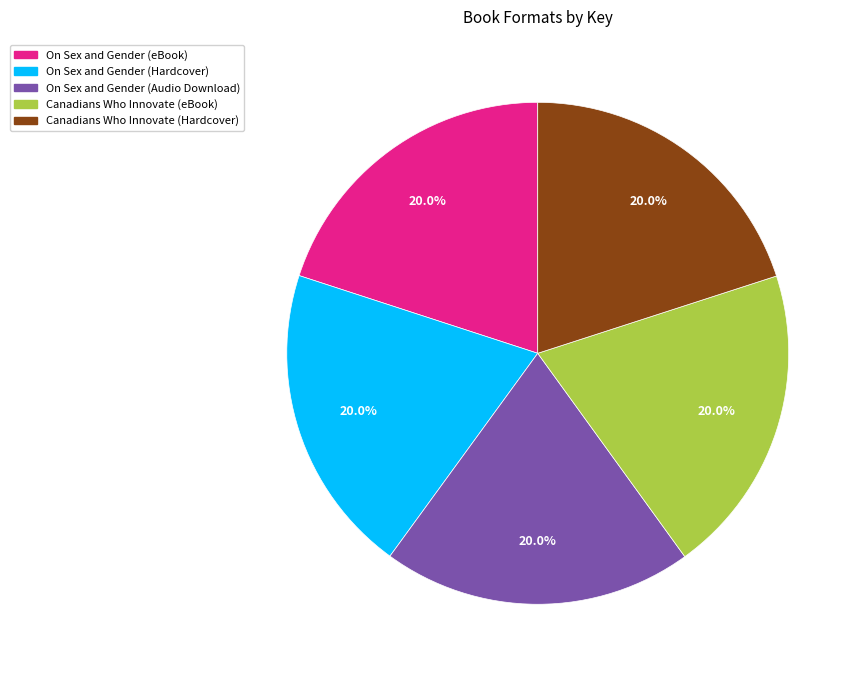

Approximately how many times larger is the value at Canadians Who Innovate (eBook) compared to Canadians Who Innovate (Hardcover)?

1.0